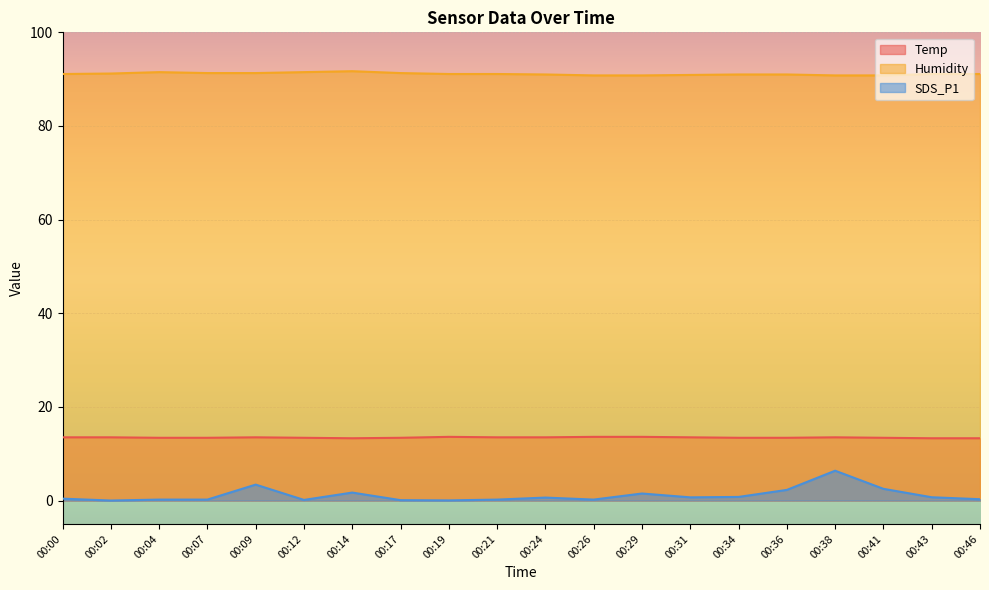

Is the value of SDS_P1 at 00:02 greater than the value of Temp at 00:46?

No